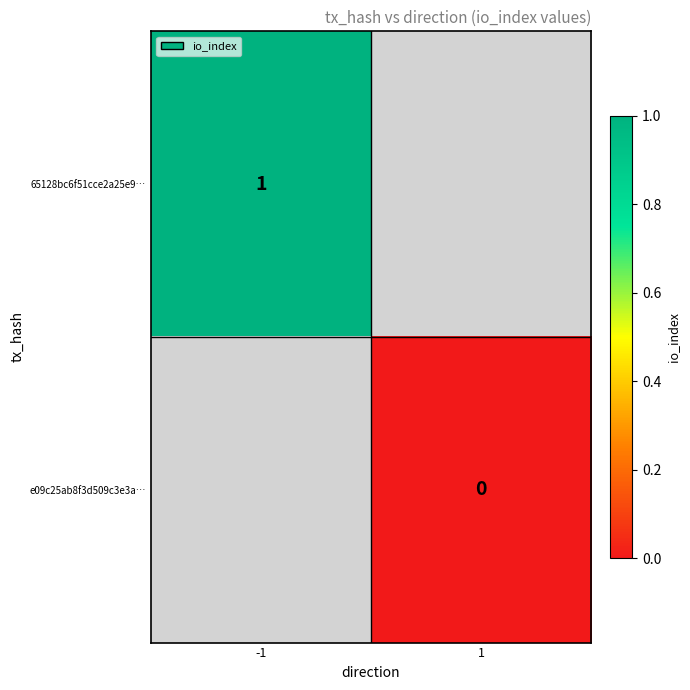

How many series are shown in this chart?

2